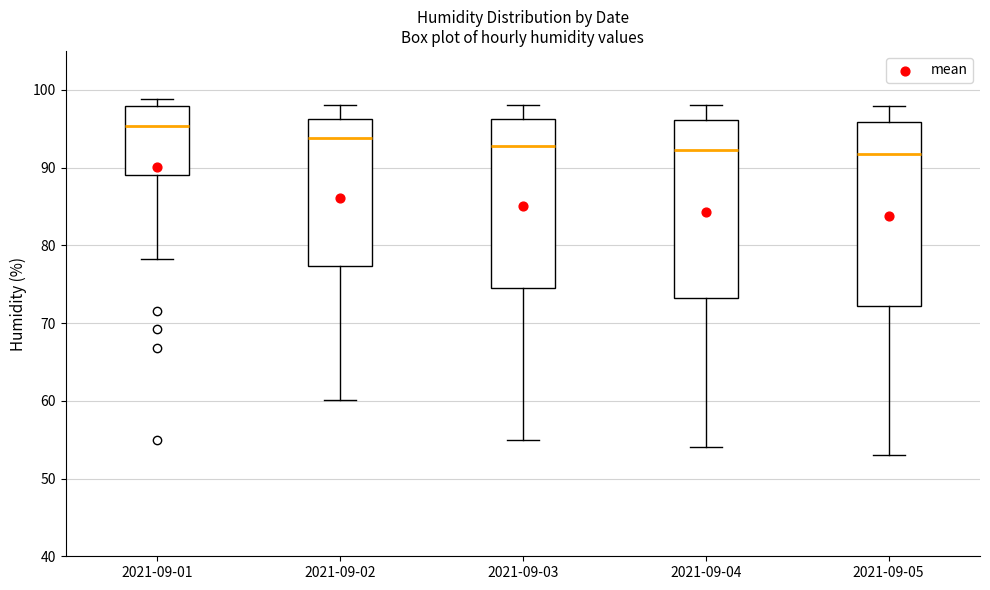

Reading left to right, transcribe this box plot: for each box, give where its median line is, the range the box spans, and where its two whiskers end, as read against the y-axis. The values are not printed on the chart, so give them approximately, as read against the axis.

2021-09-01: median 95, box 89 to 98, whiskers 78 to 99
2021-09-02: median 94, box 77 to 96, whiskers 60 to 98
2021-09-03: median 93, box 75 to 96, whiskers 55 to 98
2021-09-04: median 92, box 73 to 96, whiskers 54 to 98
2021-09-05: median 92, box 72 to 96, whiskers 53 to 98